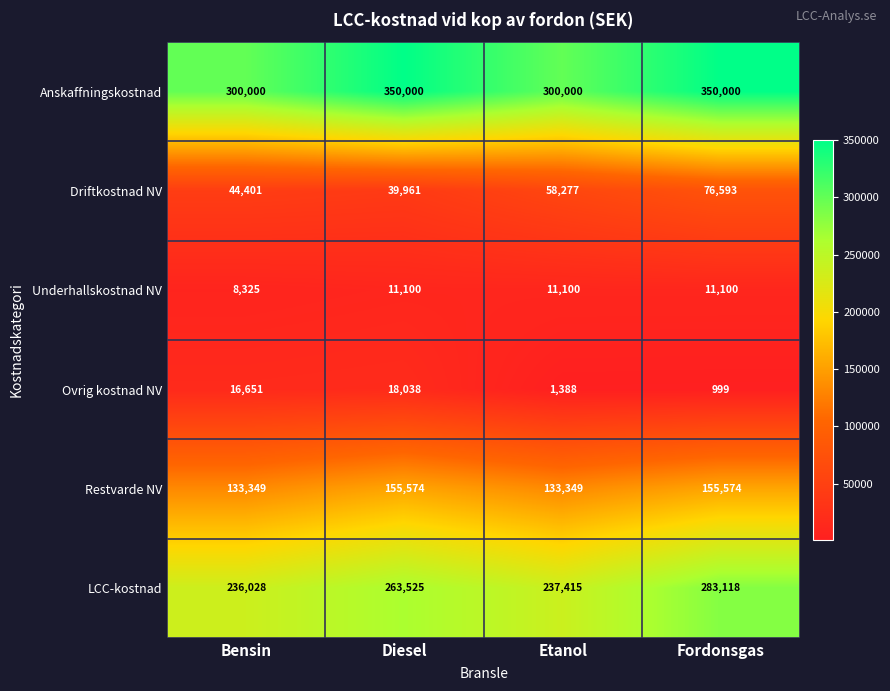

What is the total value across all series at Bensin?

738754